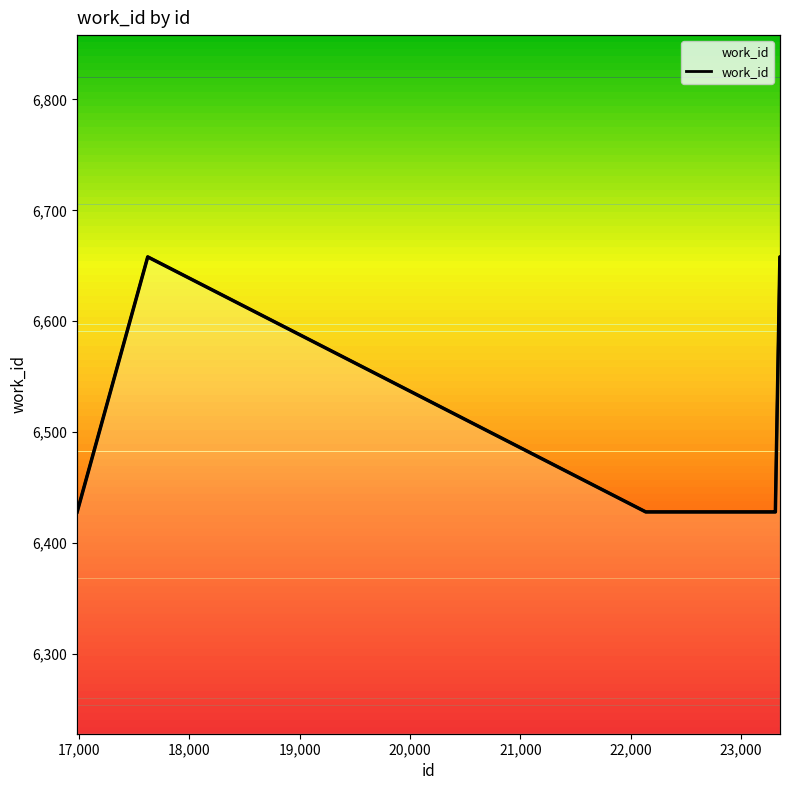

What is the greatest value displayed?

6658